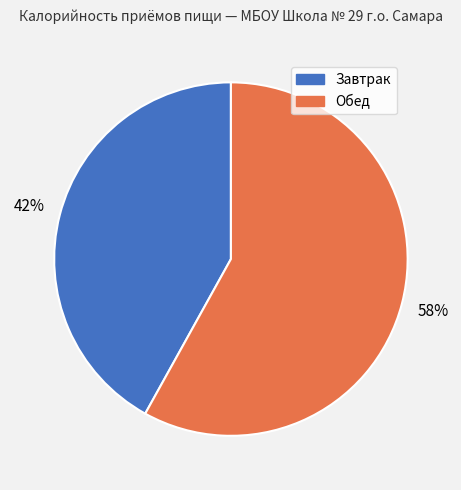

Which has a higher value, Обед or Завтрак?

Обед